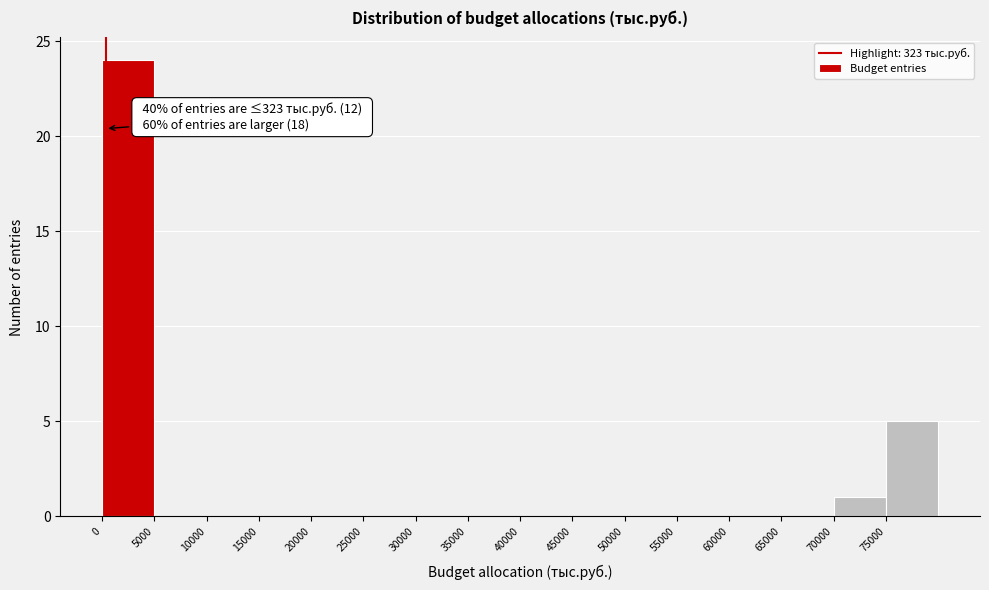

Which range on the x-axis has the tallest bar?

0 to 5000